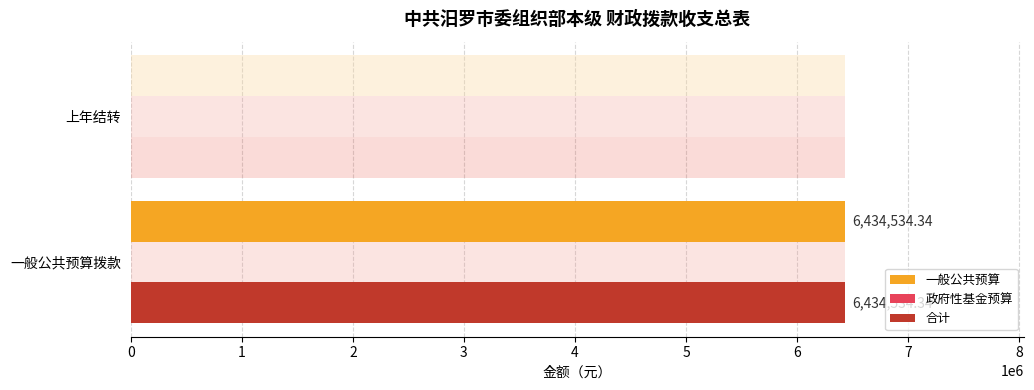

Rank the series at 1 from highest to lowest value.

政府性基金预算, 一般公共预算, 合计